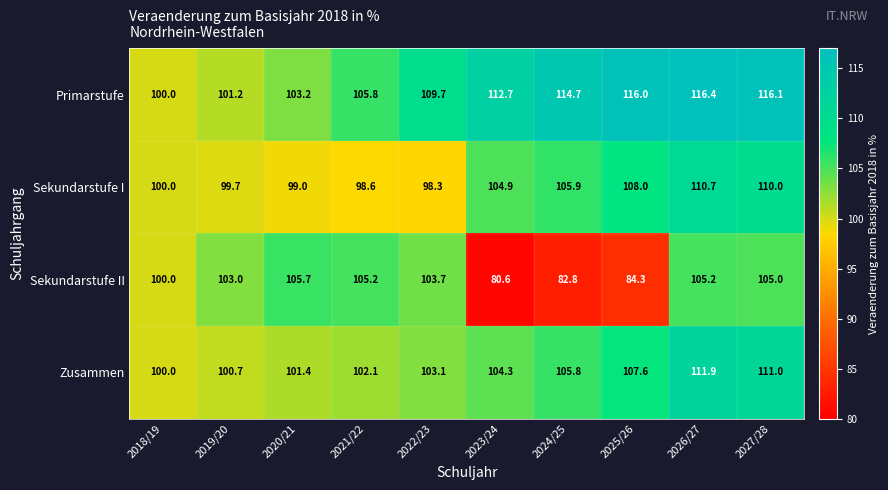

The Primarstufe series shows 103.2 at 2020/21. True or false?

True